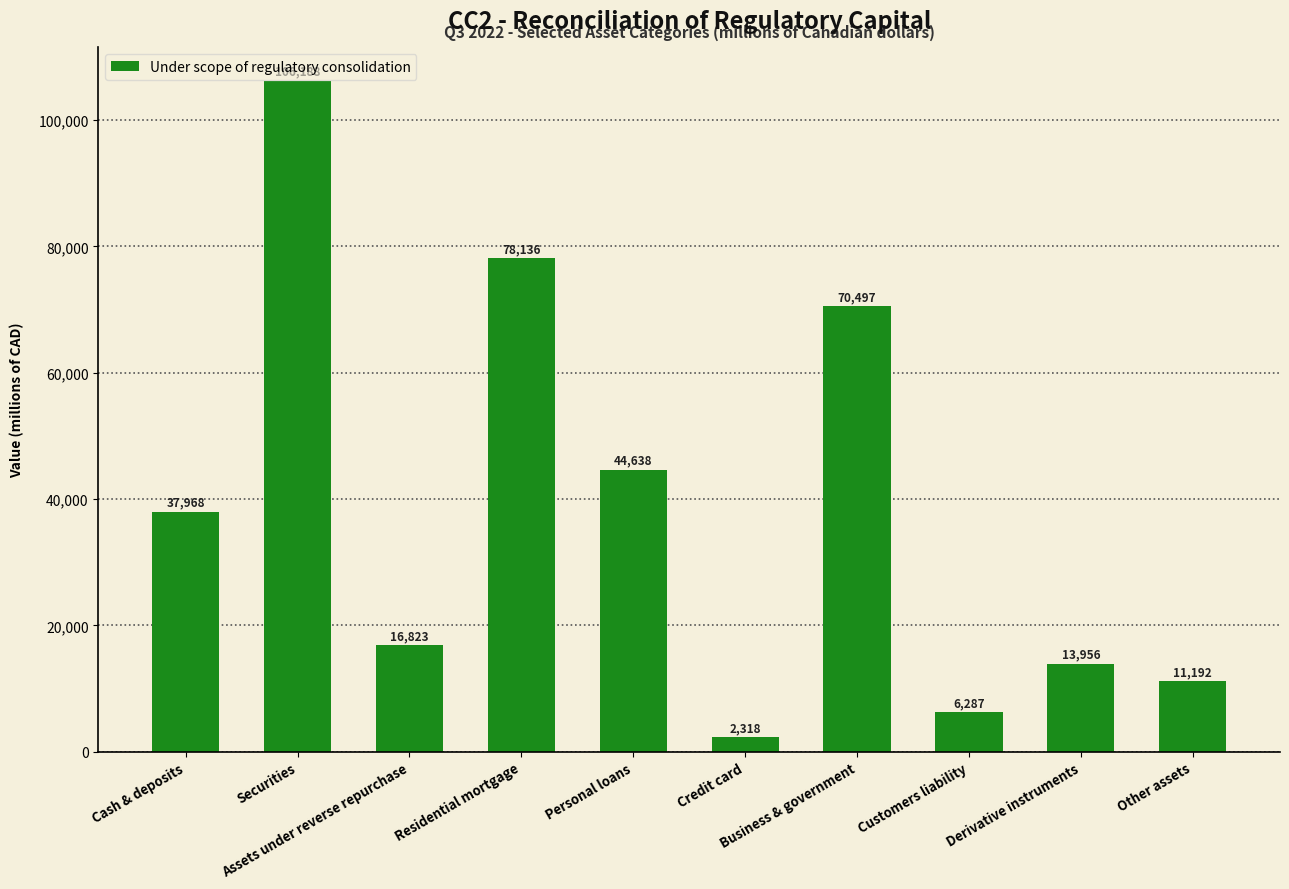

True or false: the data shows 70497 at Business & government.

True